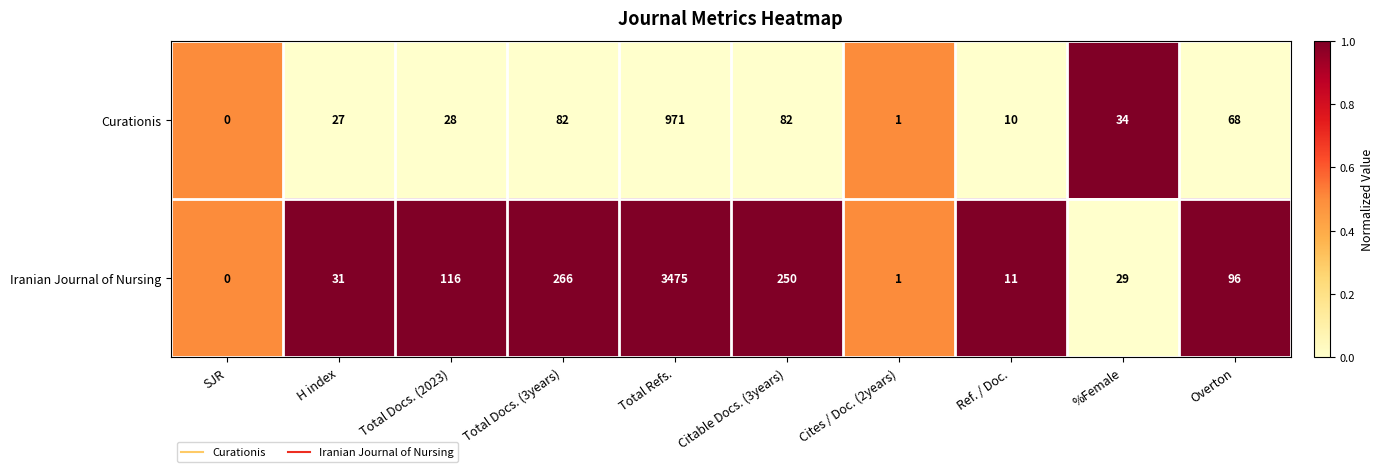

At %Female, list the series in order from smallest to largest.

Iranian Journal of Nursing, Curationis